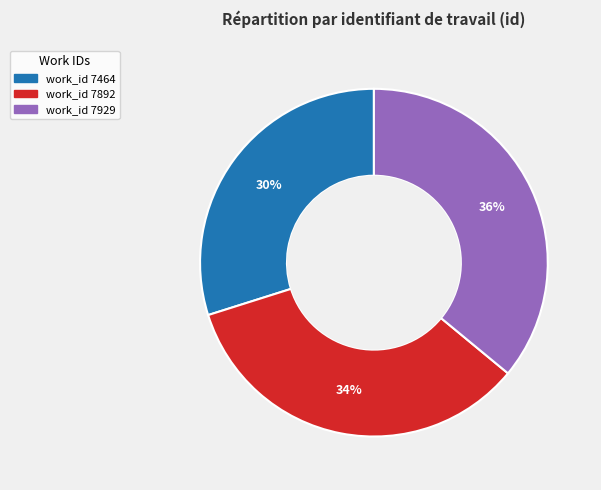

What is the smallest slice in the pie chart?

work_id 7464